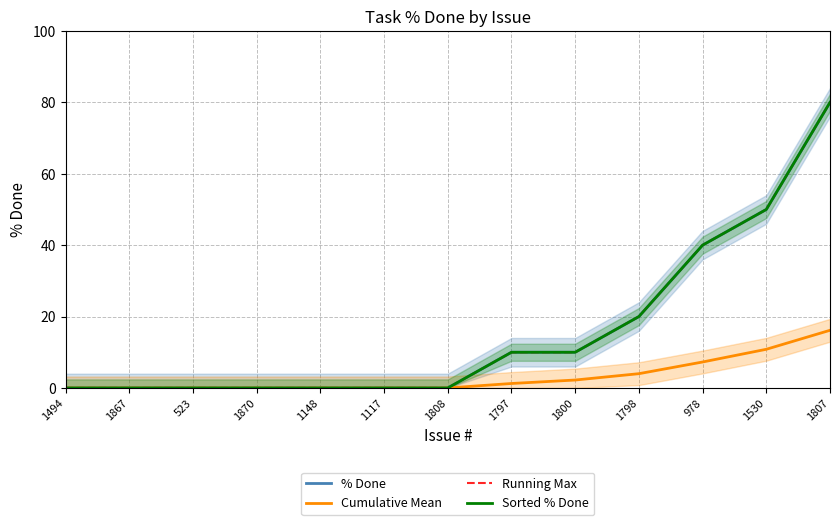

What are all the series names shown in the legend?

% Done, Cumulative Mean, Running Max, Sorted % Done